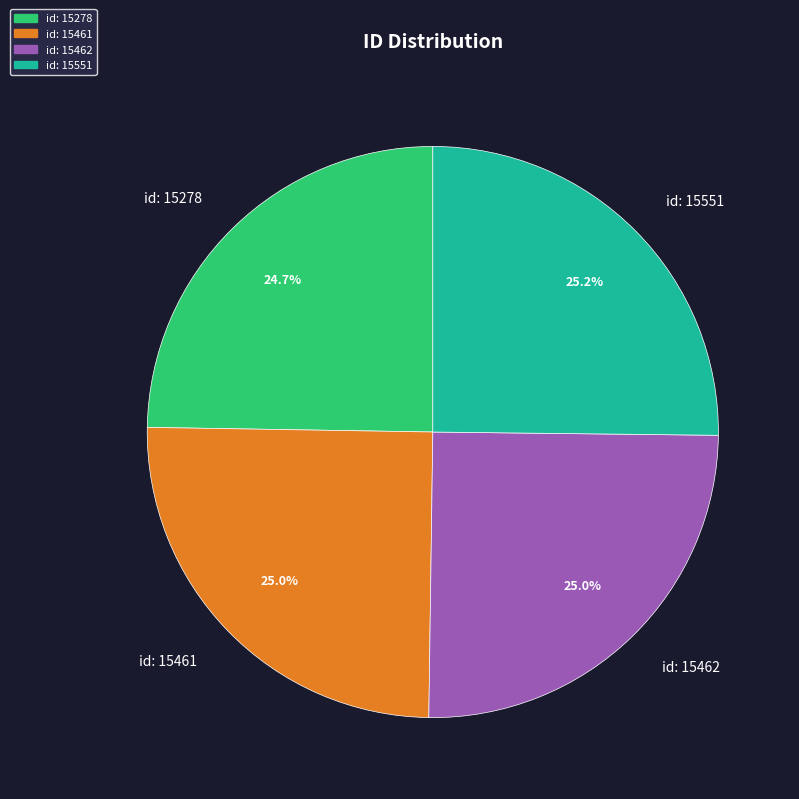

Does id: 15551 represent more than half of the total?

No